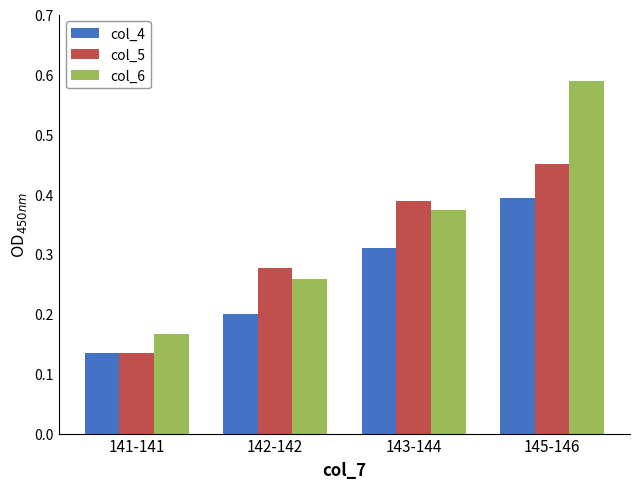

Is it true that col_6 equals 0.1 at 143-144?

False